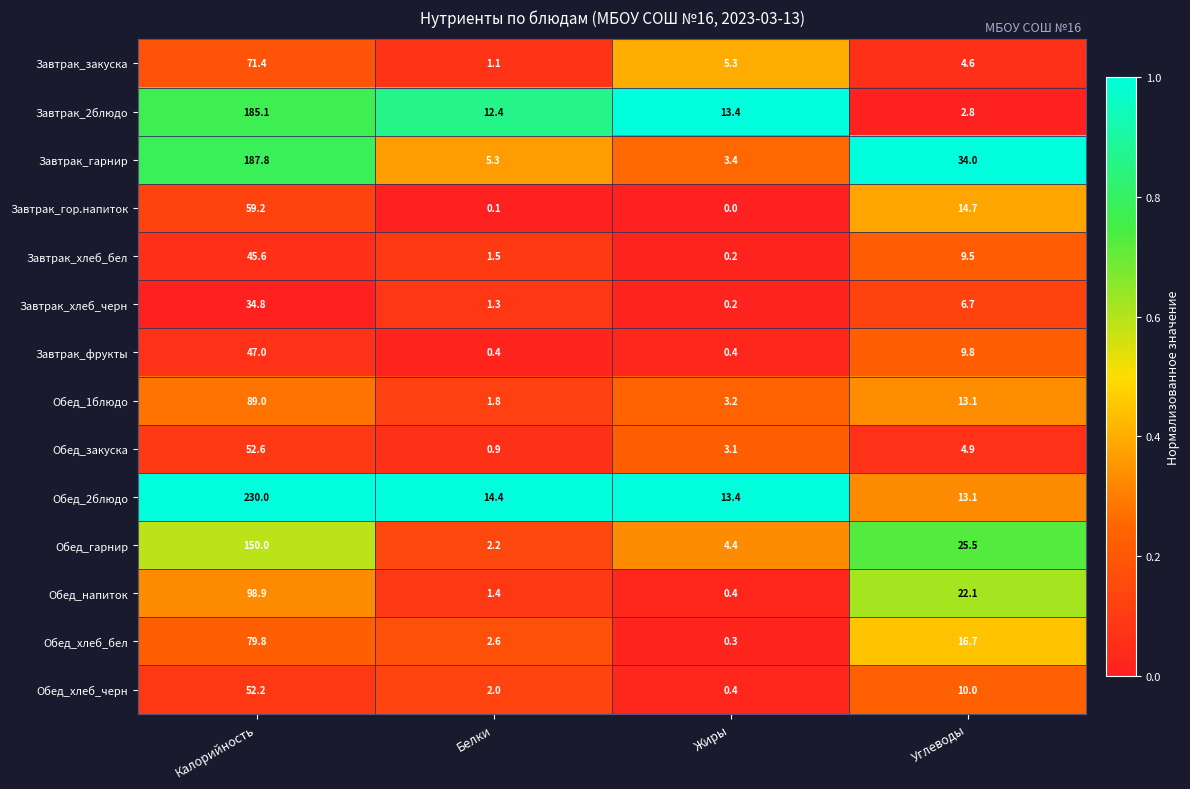

At which category does the chart reach its peak across all series?

Калорийность